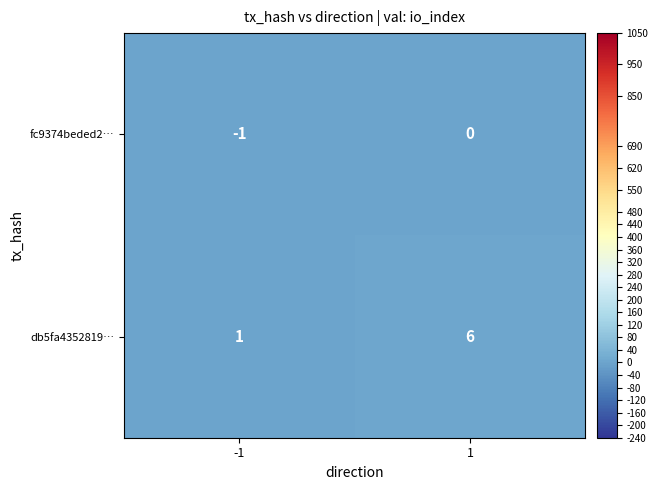

At -1, list the series in order from smallest to largest.

fc9374beded2…, db5fa4352819…